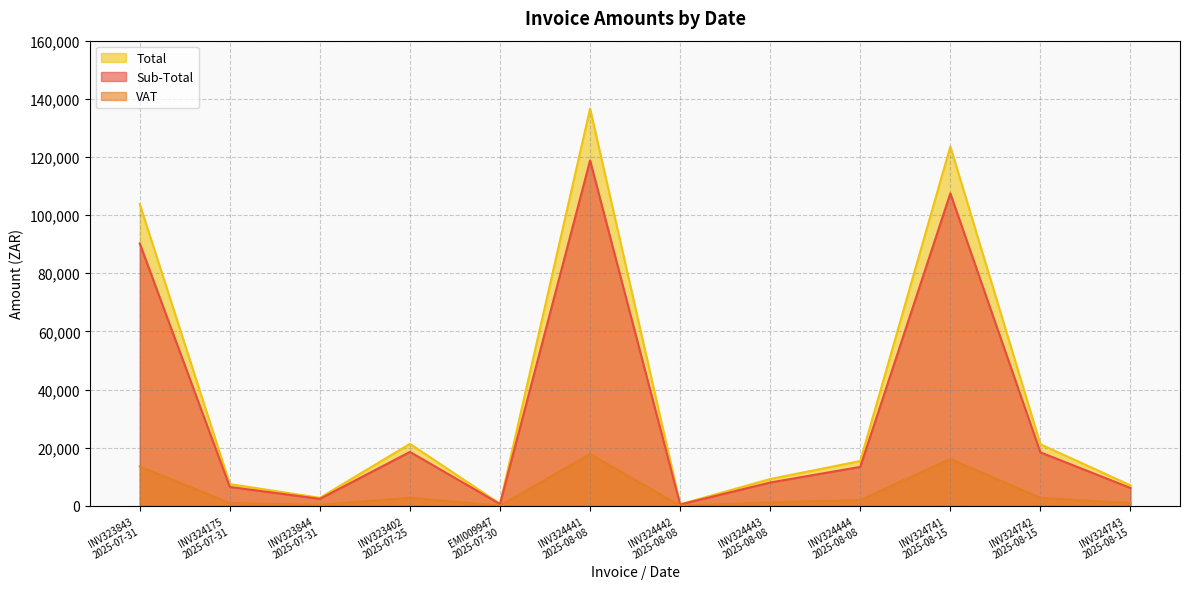

Between INV324742
2025-08-15 and INV323843
2025-07-31, which is larger?

INV323843
2025-07-31